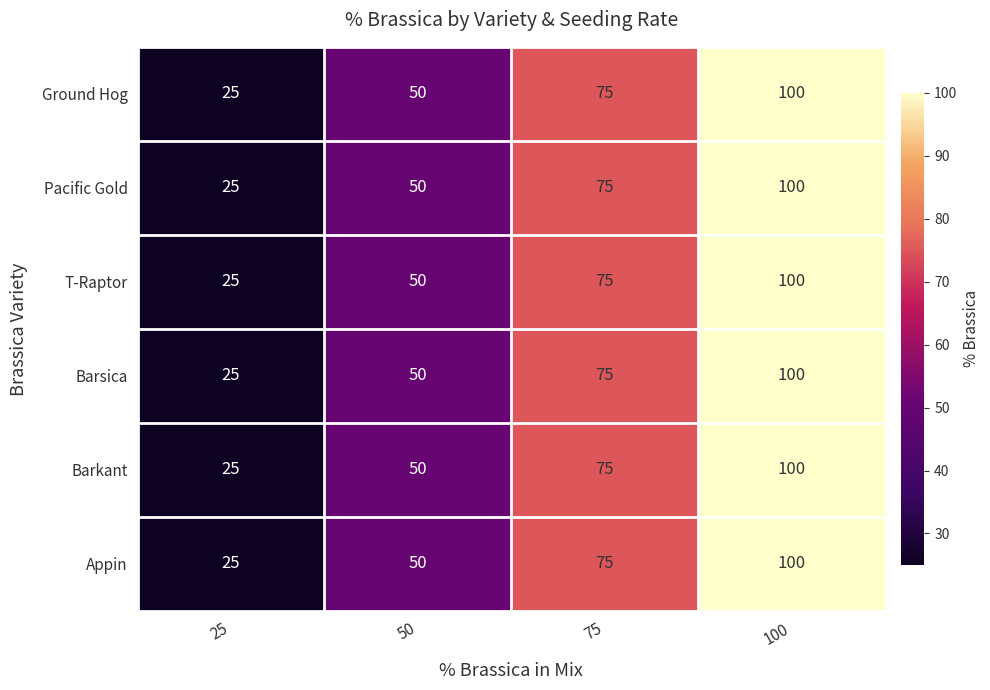

At which label is Barkant closest to 62?

50